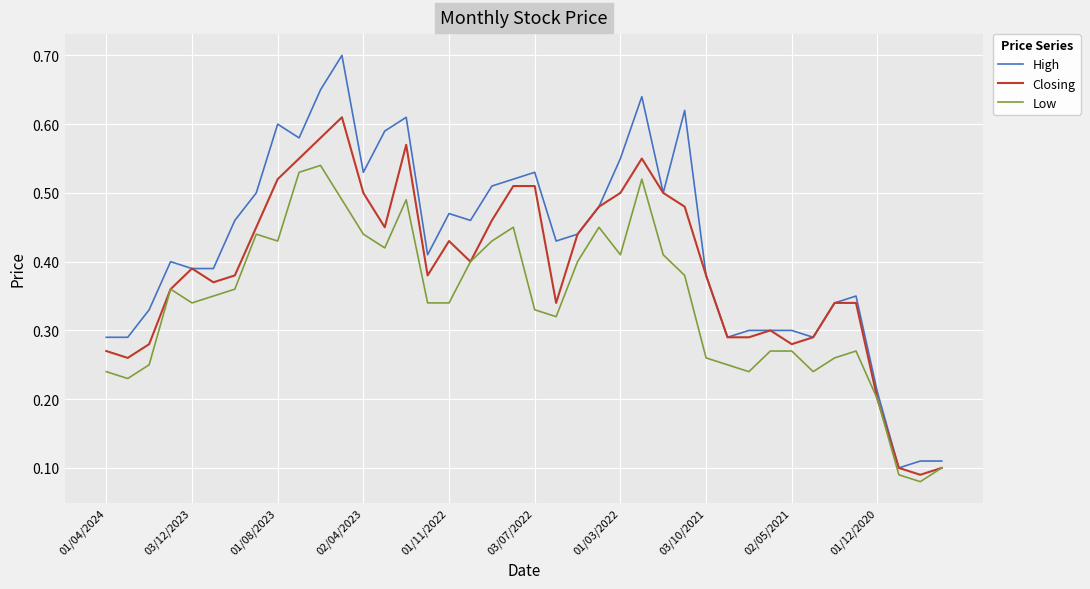

Which series has the largest total across all categories?

High